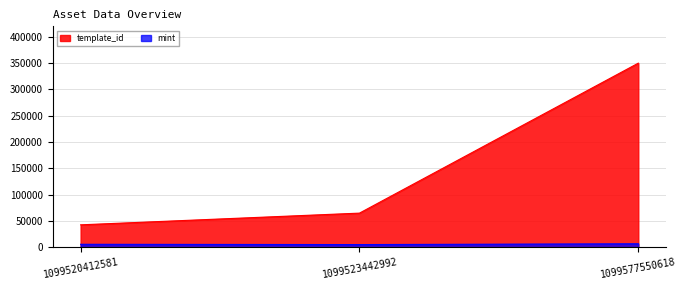

At which category does the chart reach its minimum across all series?

1099523442992